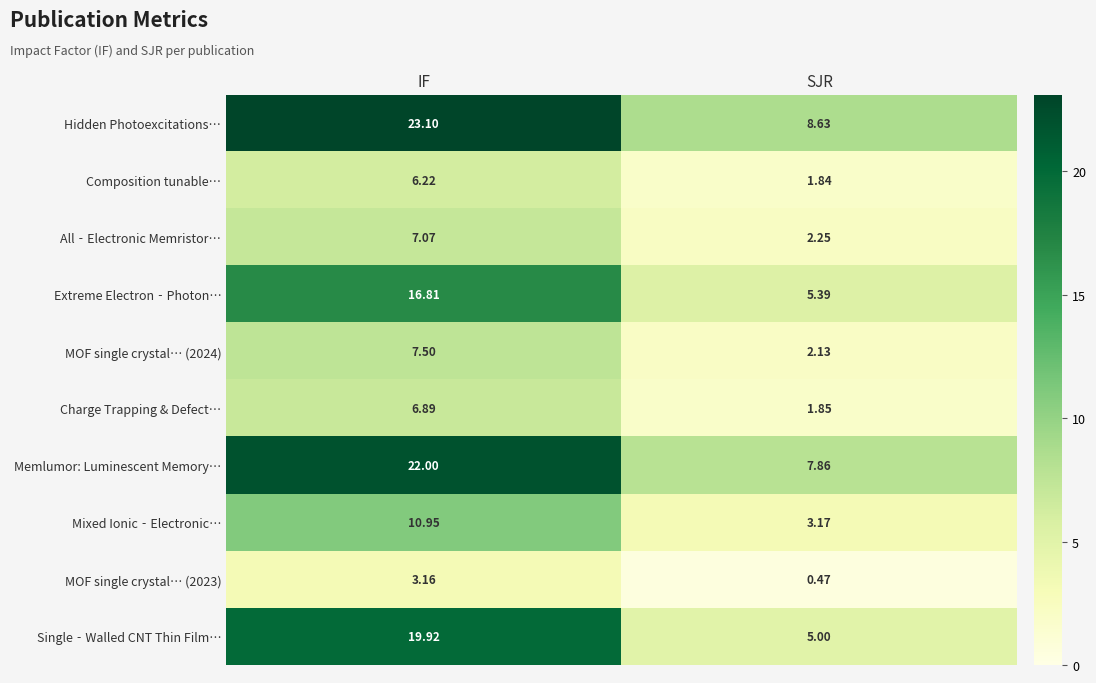

At IF, list the series in order from smallest to largest.

MOF single crystal… (2023), Composition tunable…, Charge Trapping & Defect…, All‐Electronic Memristor…, MOF single crystal… (2024), Mixed Ionic‐Electronic…, Extreme Electron‐Photon…, Single‐Walled CNT Thin Film…, Memlumor: Luminescent Memory…, Hidden Photoexcitations…